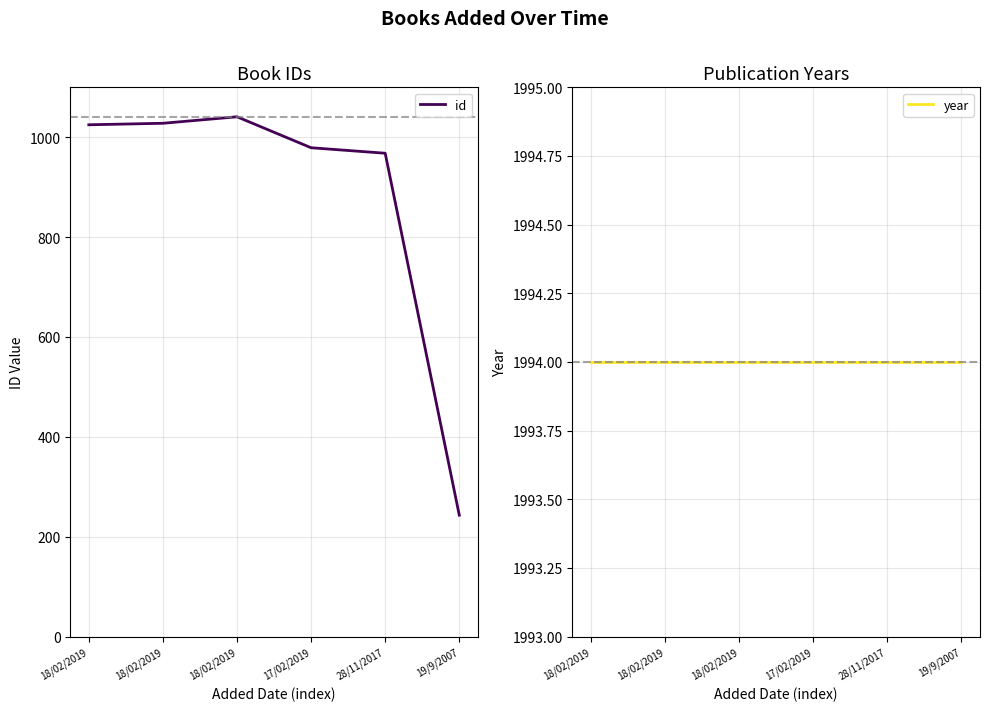

Reading left to right, transcribe all the data shown in this chart.

id: 1025	1028	1041	979	968	243
year: 1994	1994	1994	1994	1994	1994